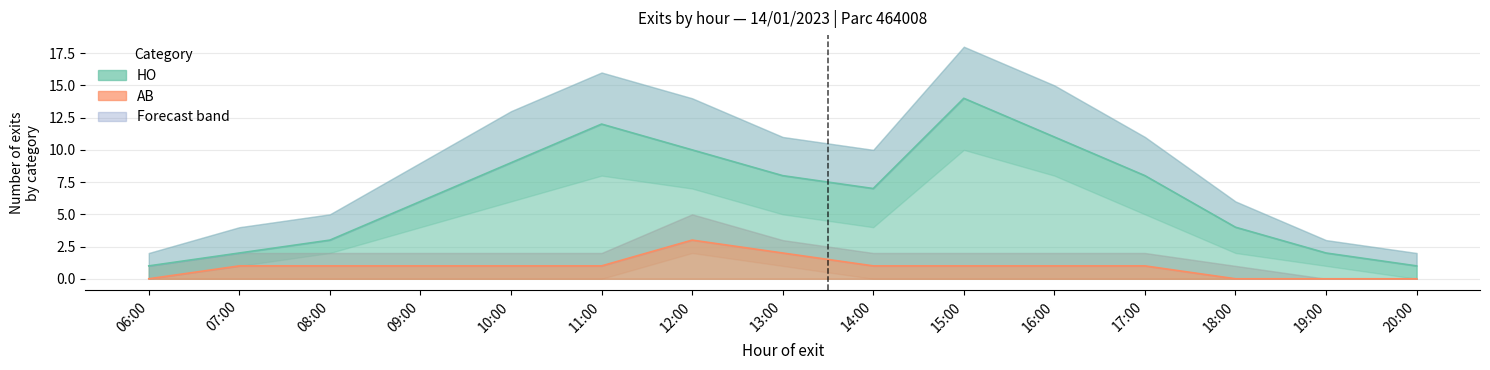

At how many categories does at least one series exceed 6?

8